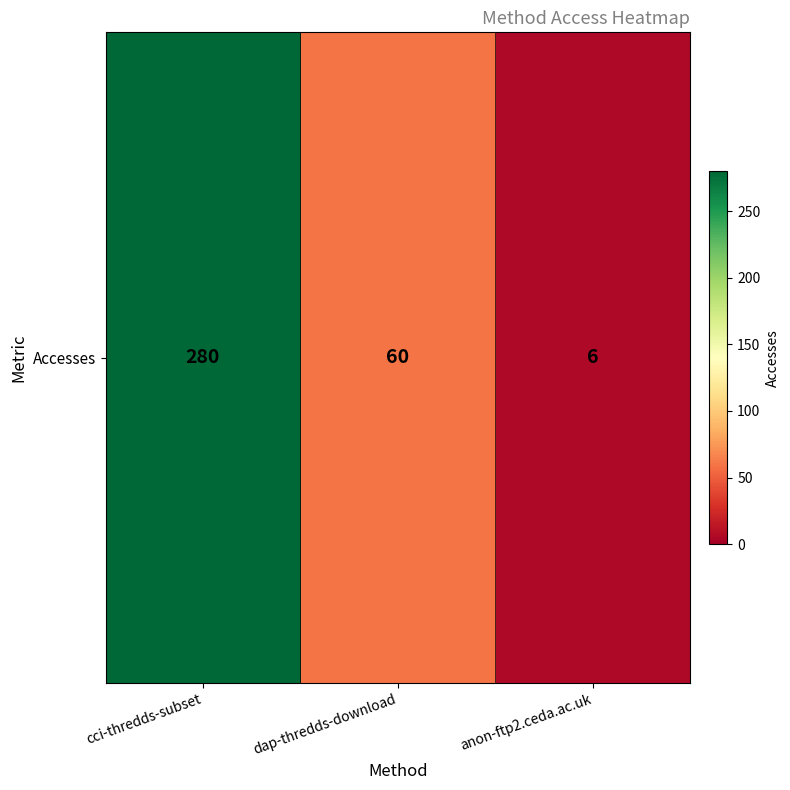

Which category has the highest value across all series?

cci-thredds-subset